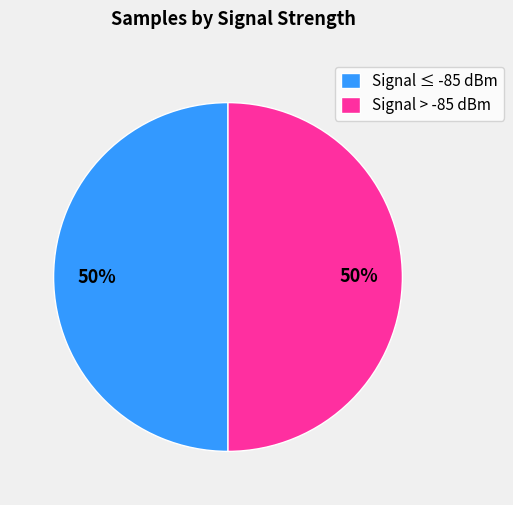

Do Signal > -85 dBm and Signal ≤ -85 dBm together represent more than half of the pie?

Yes